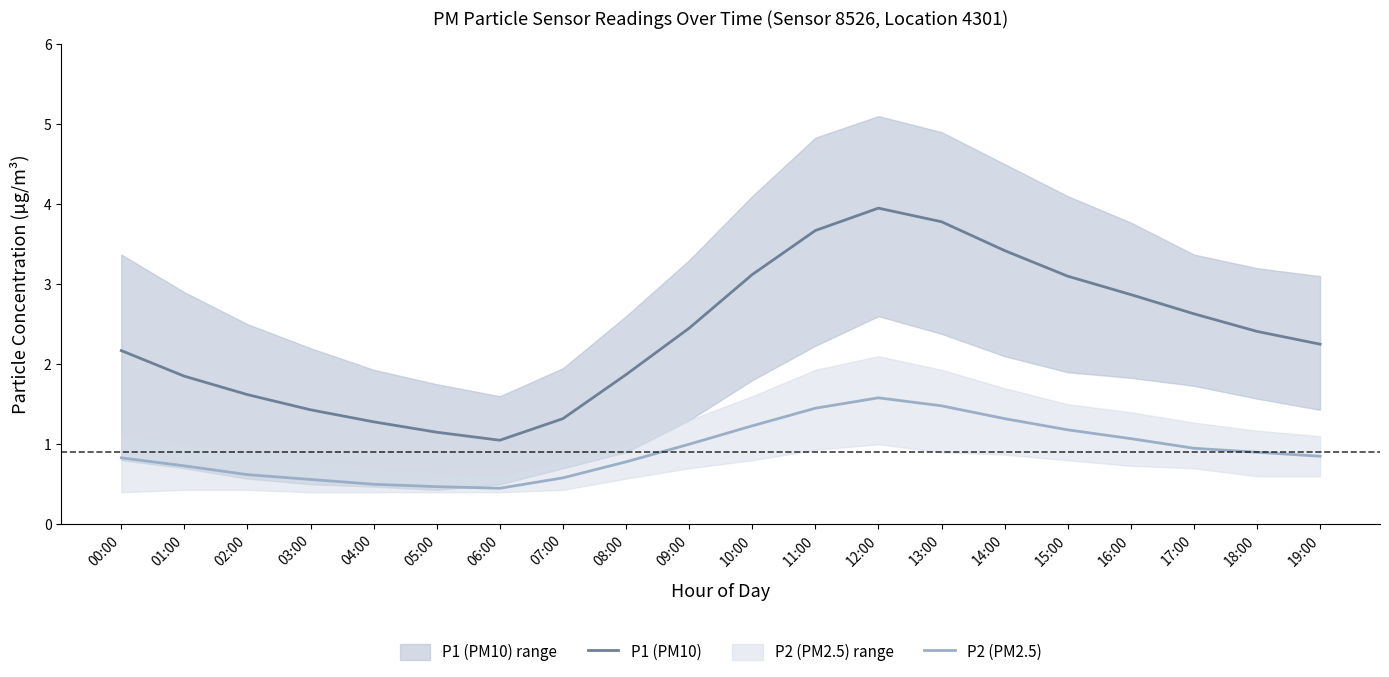

At which label does P1 (PM10) first exceed 2?

00:00